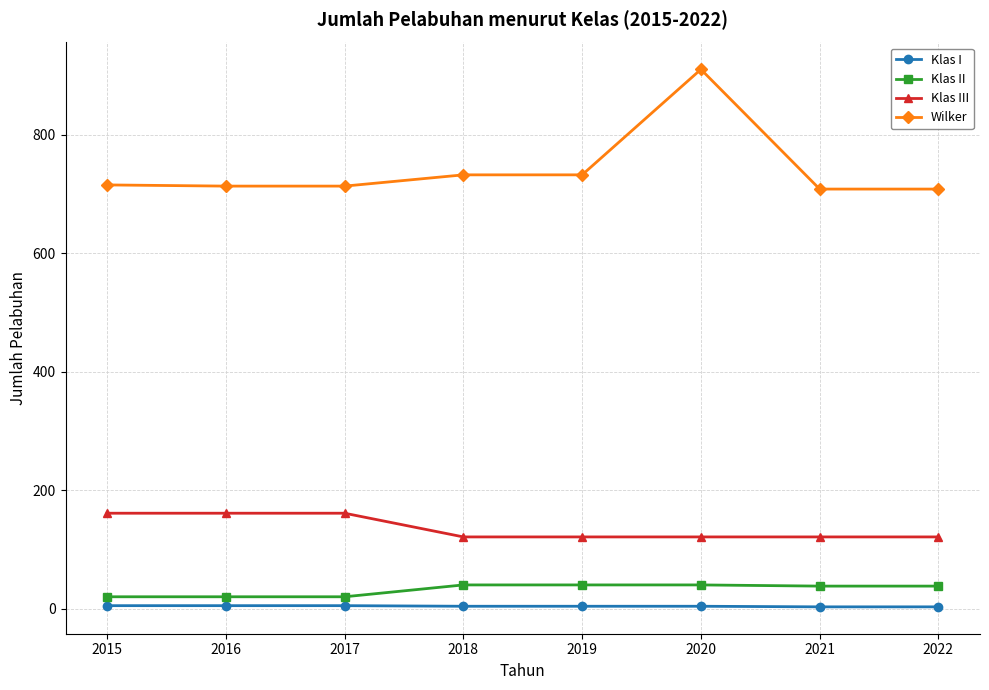

Read the Wilker value at 2016, to the nearest 50.

700